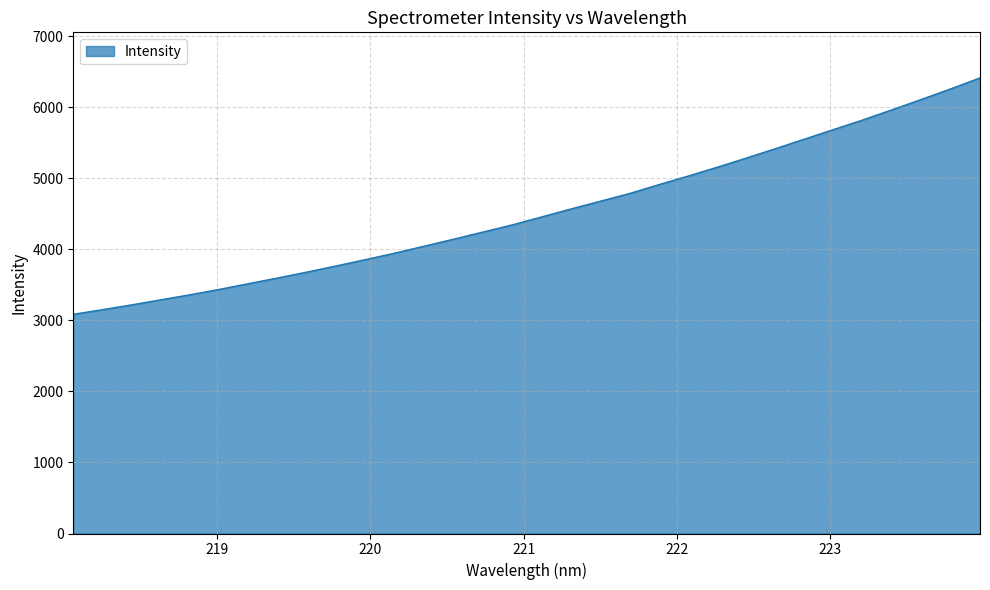

What is the difference between the maximum and minimum values?

3327.2